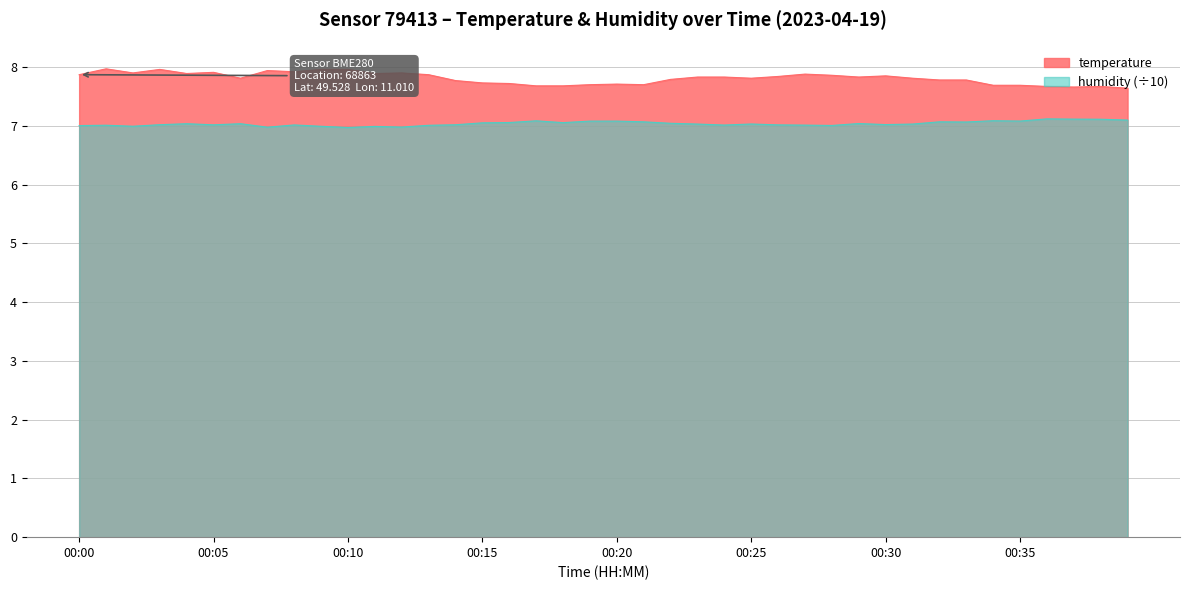

Which series has the largest range (max minus min)?

temperature